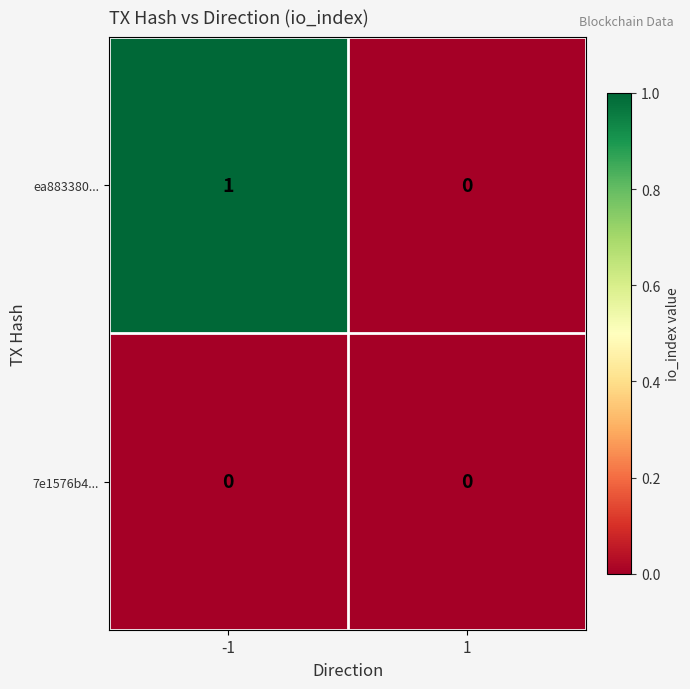

The ea883380... series shows 1 at -1. True or false?

True